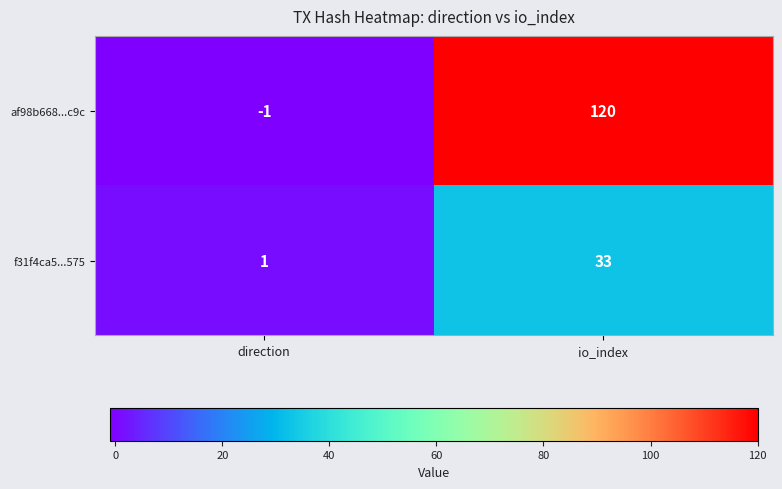

What is the sum of all f31f4ca5...575 values?

34